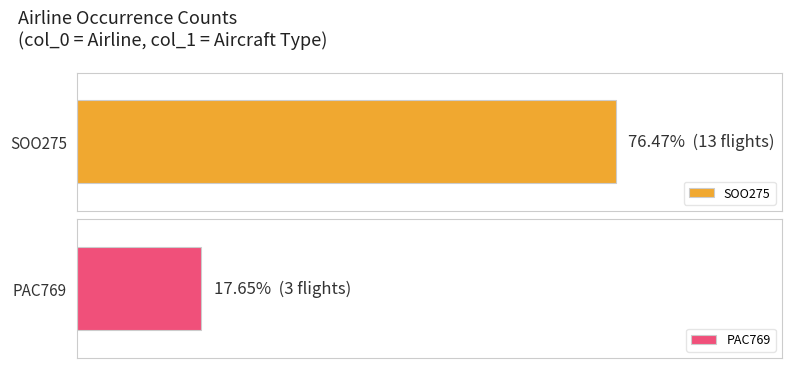

How many data points are less than 13?

1